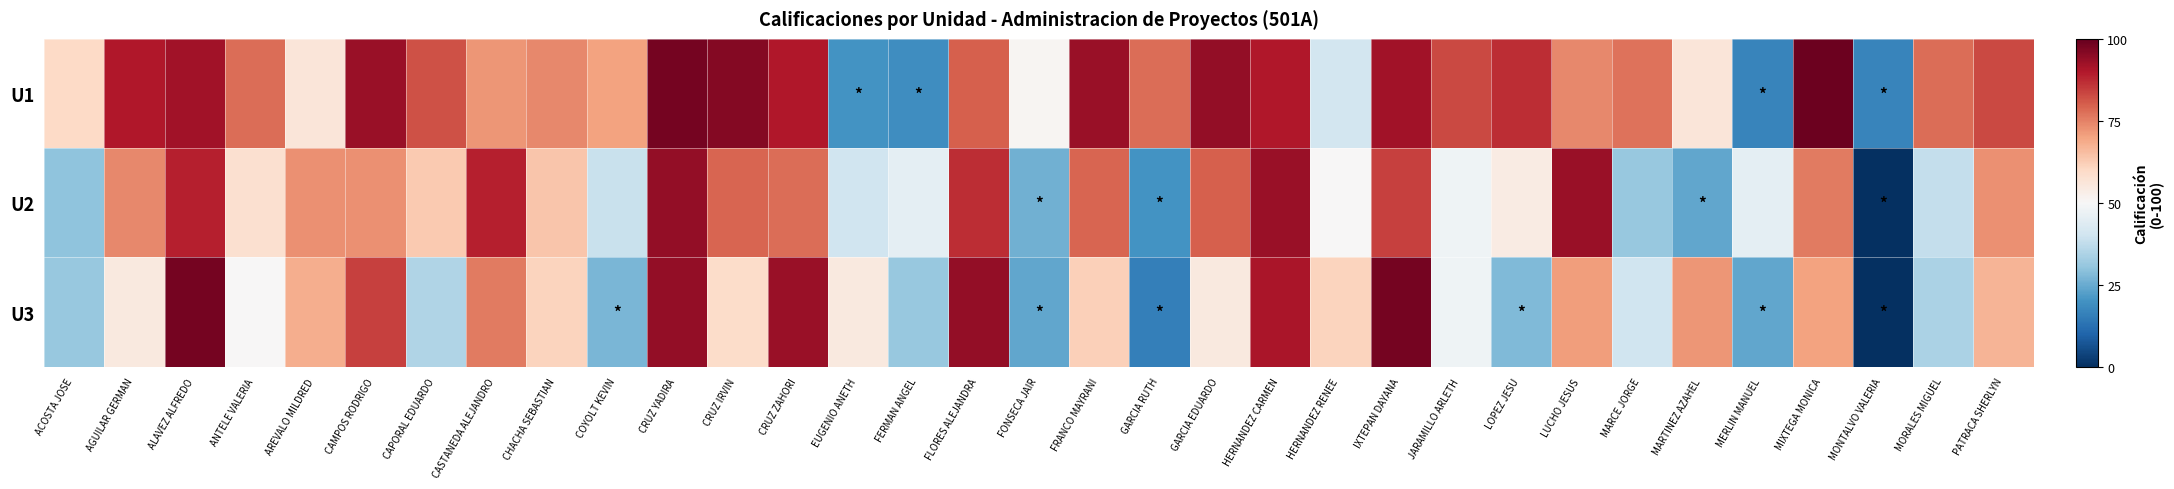

How many data points does each series have?

33